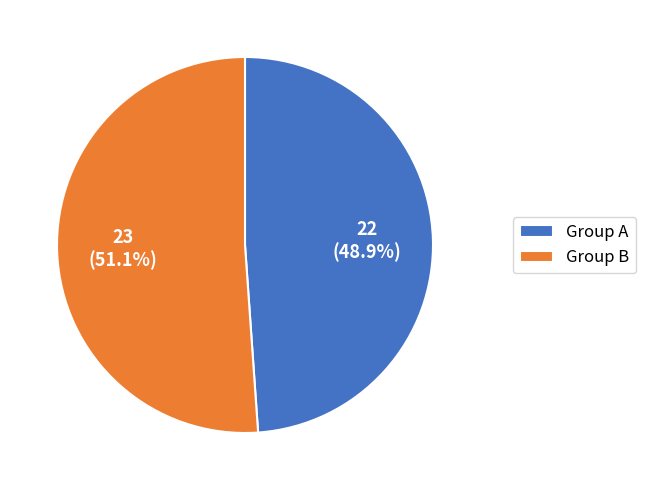

Rank the categories by value from lowest to highest.

Group A, Group B